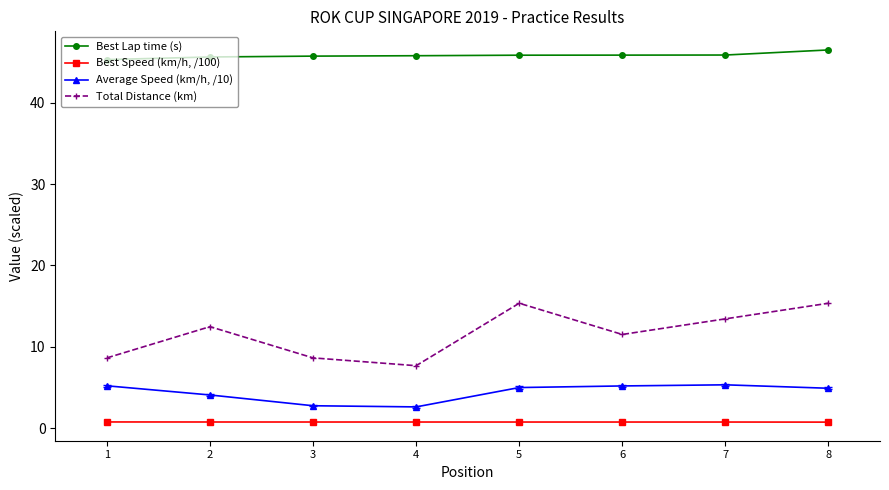

The Best Lap time (s) series shows 45.3 at 1. True or false?

True